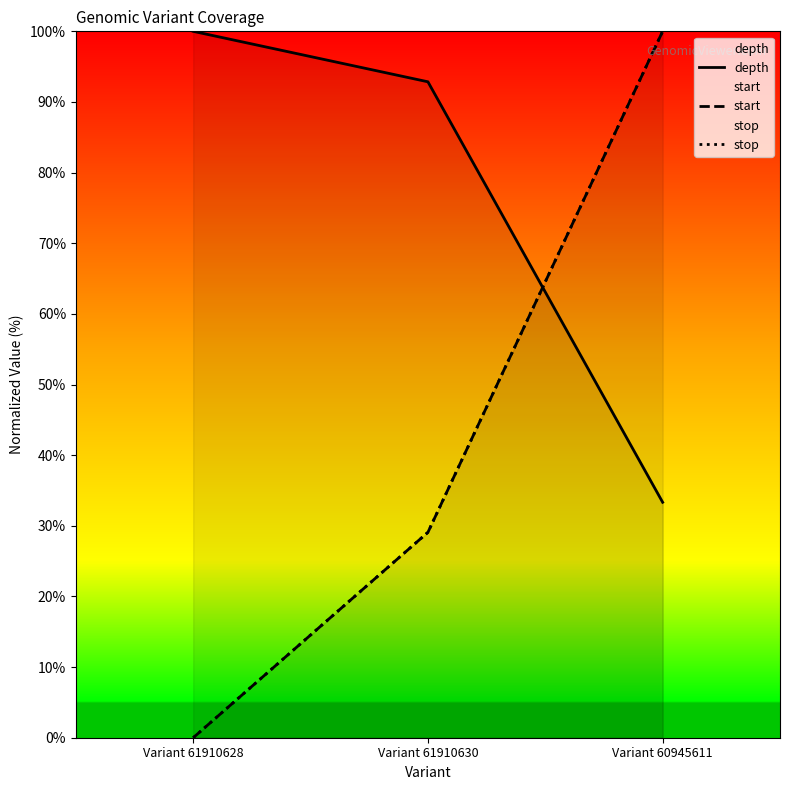

What is the sum of all depth values?

226.2